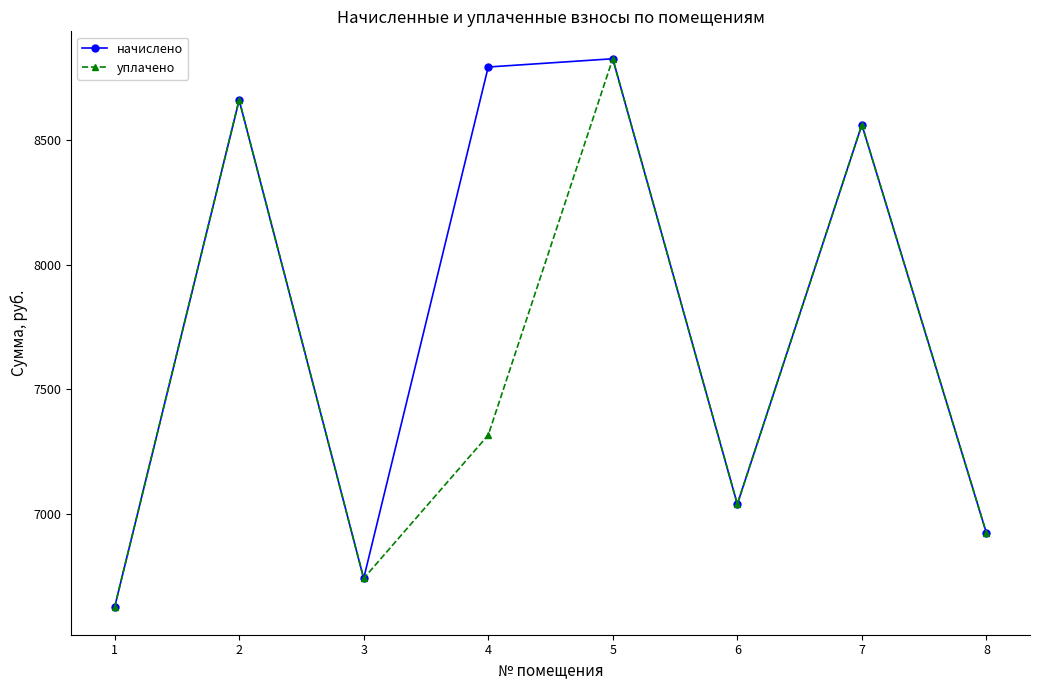

Read the начислено value at 1.

6624.0